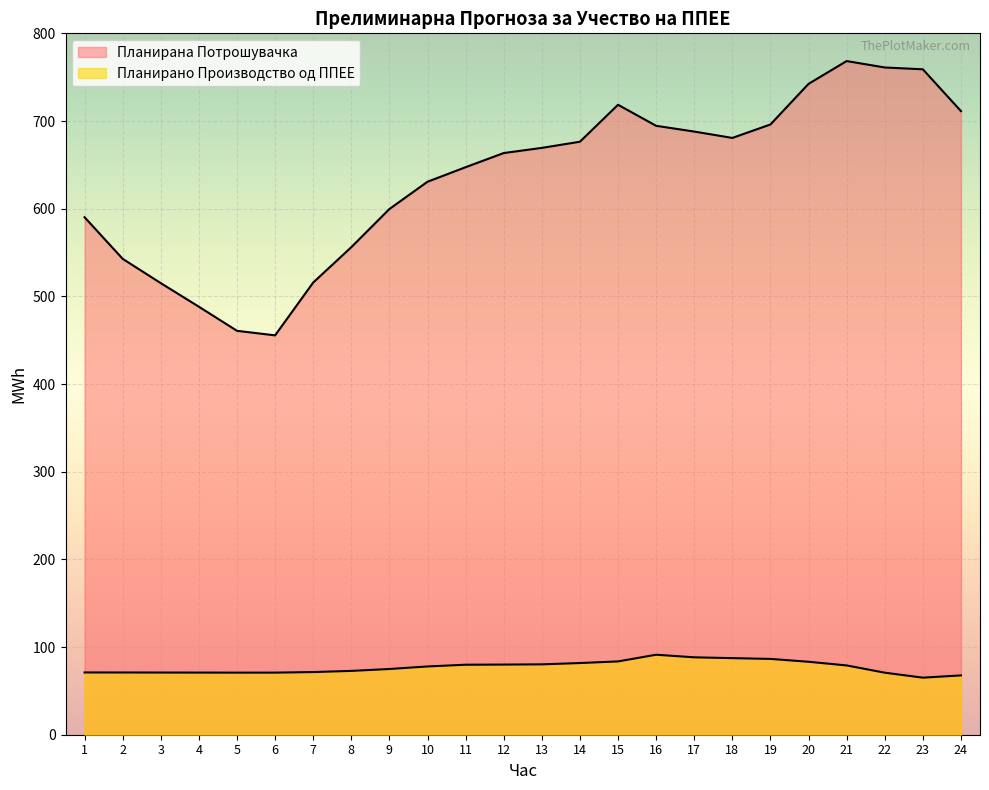

At which category does Планирано Производство од ППЕЕ reach its first local peak?

16